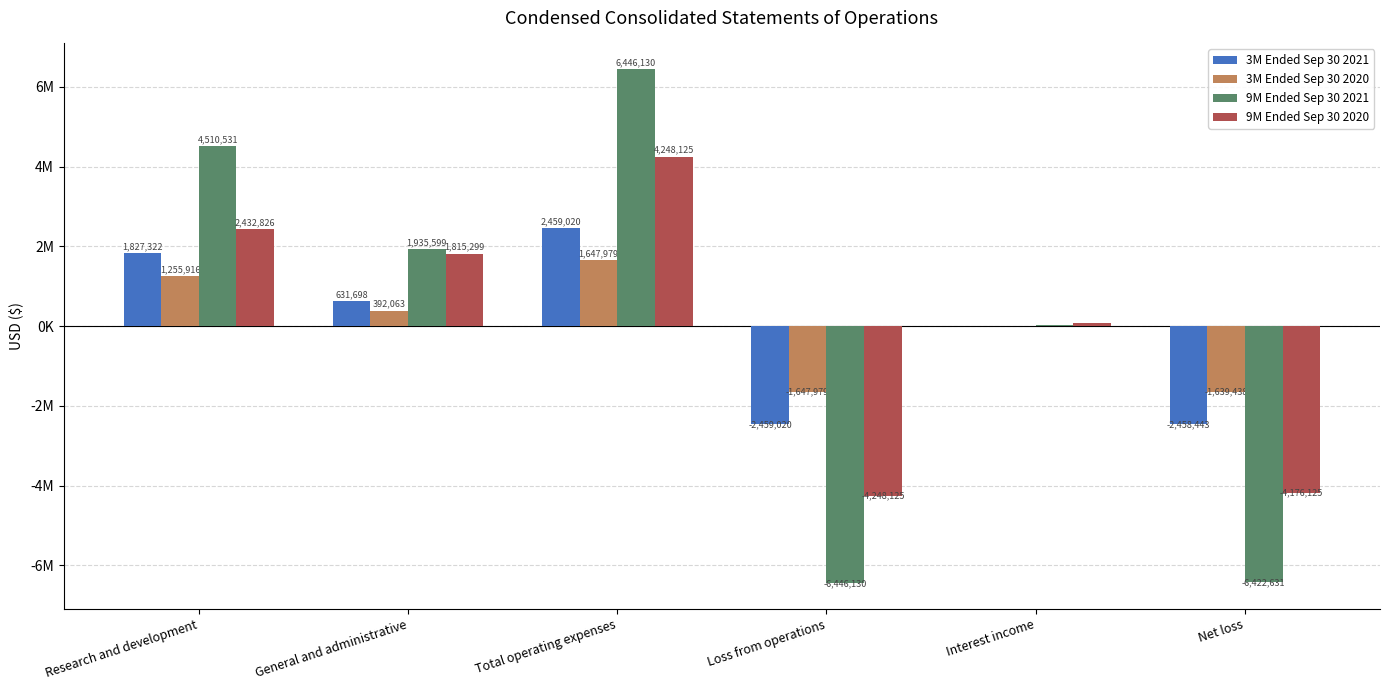

What is the label of the 3rd bar from the left?

Total operating expenses